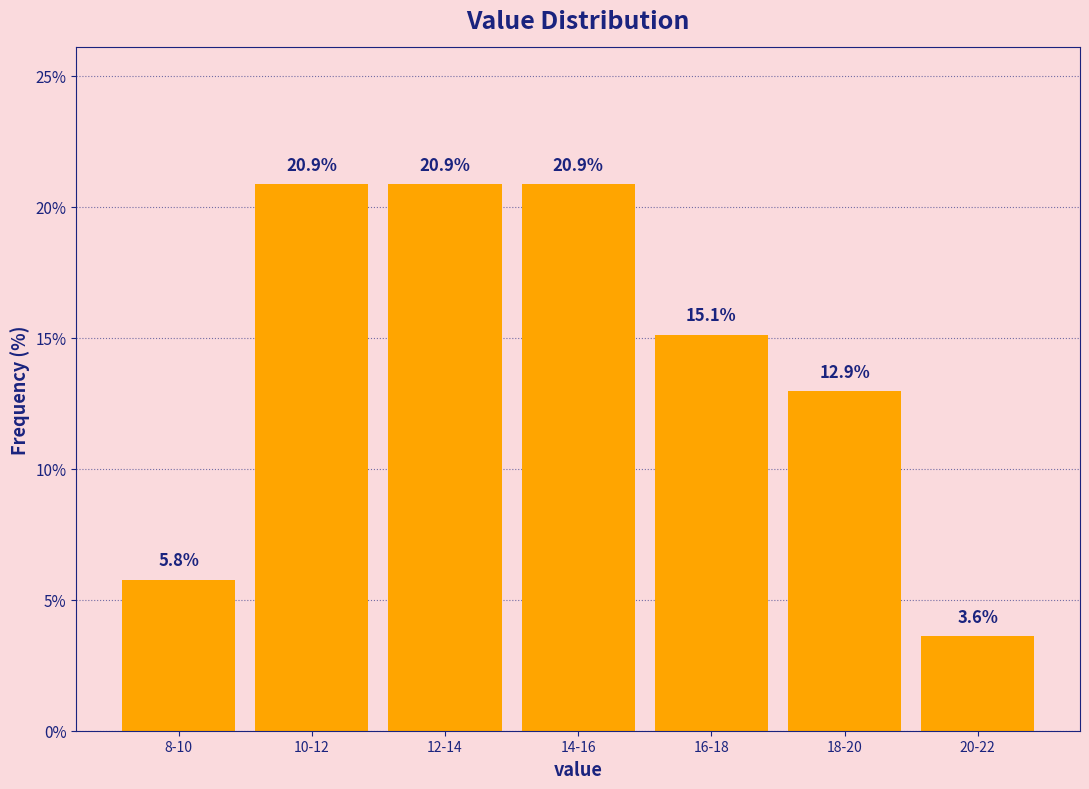

Reading left to right, what are all the values shown in this chart?

5.8	20.9	20.9	20.9	15.1	12.9	3.6